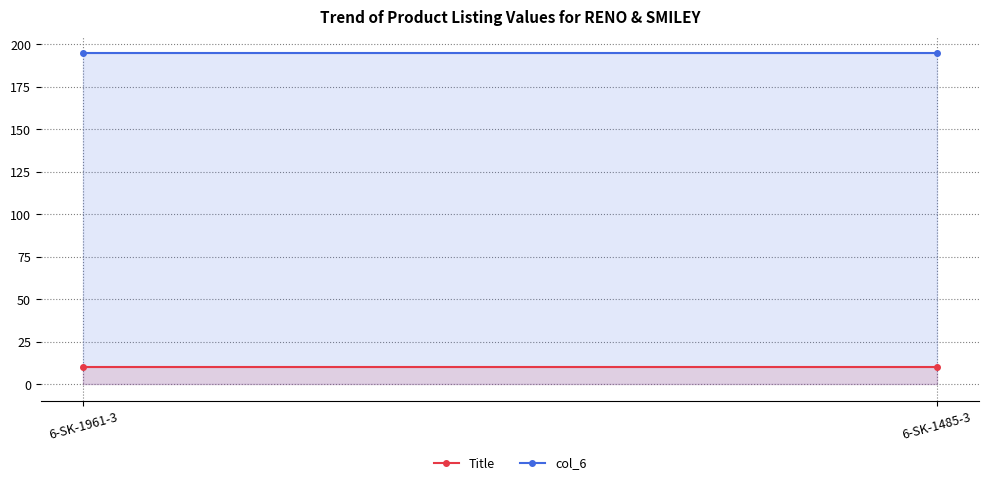

Rank the series by their average value, from lowest to highest.

Title, col_6